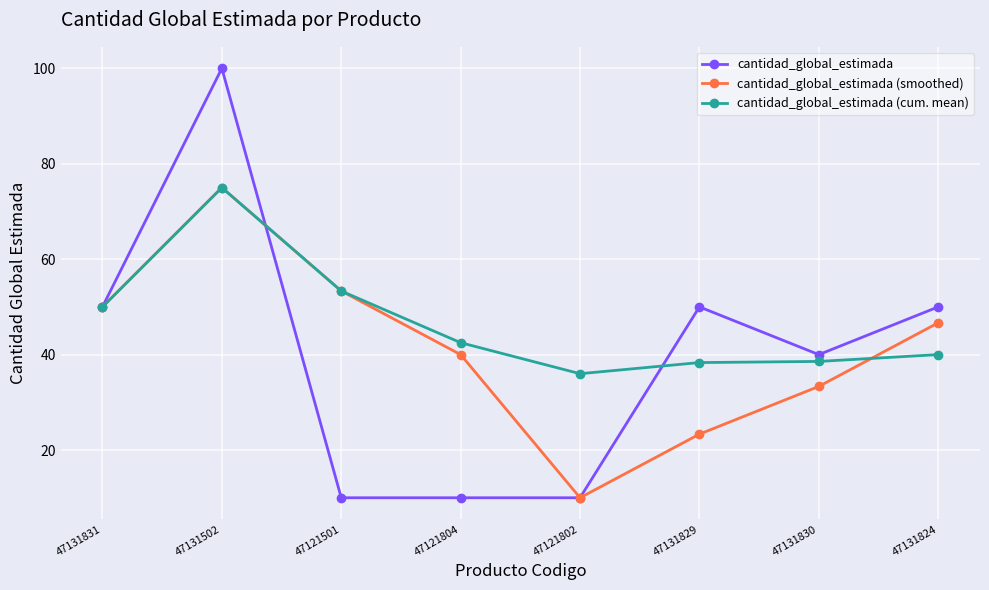

At which label is cantidad_global_estimada (cum. mean) closest to 55?

47121501